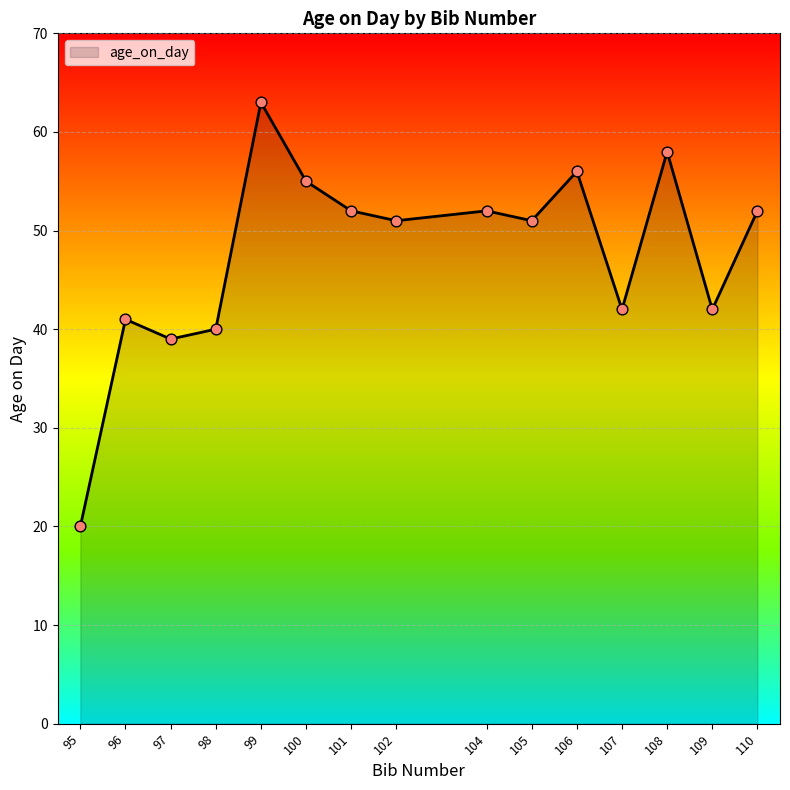

Approximately how many times larger is the value at 109 compared to 102?

0.8